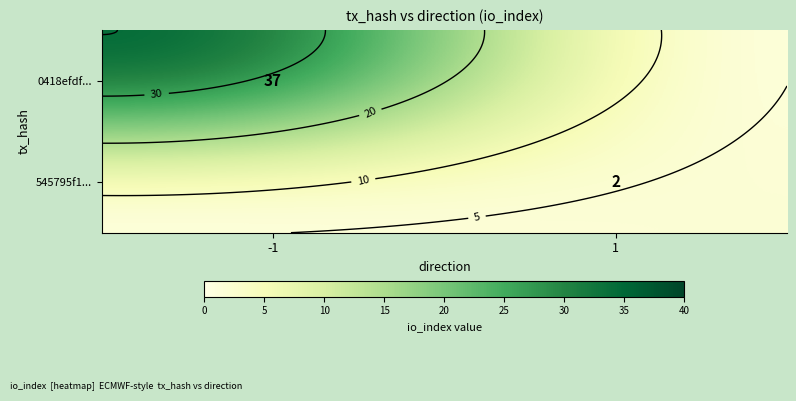

Which has a higher value, 1 or -1?

-1